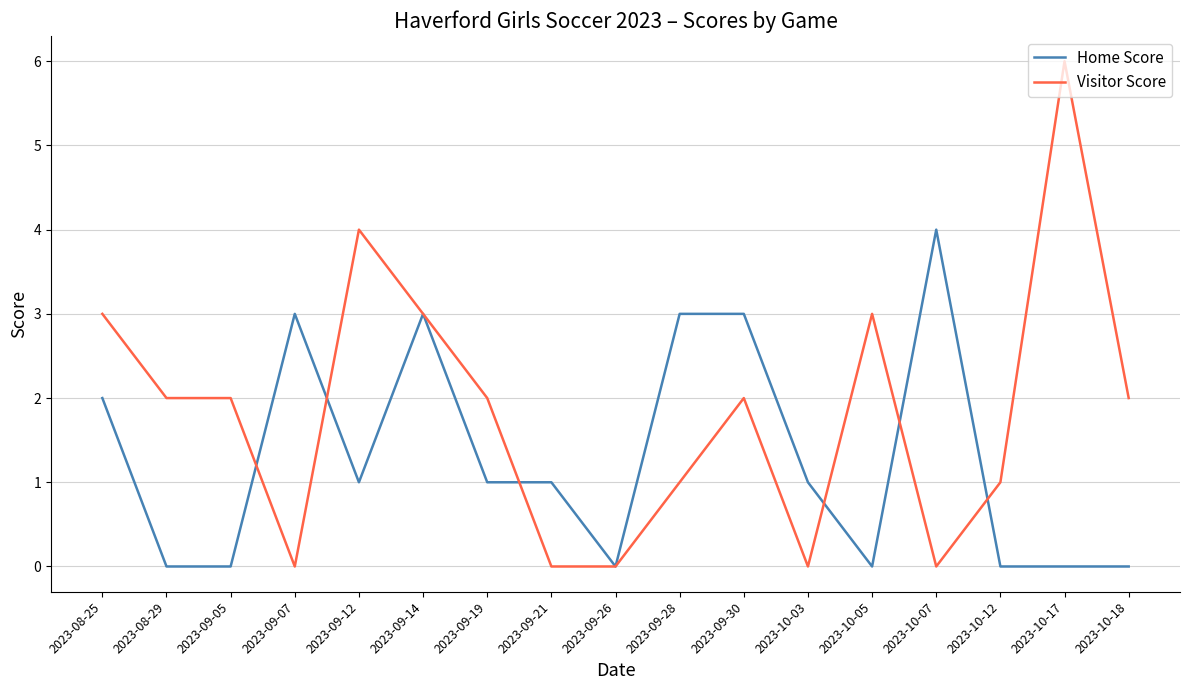

Rank the series at 2023-10-03 from lowest to highest value.

Visitor Score, Home Score